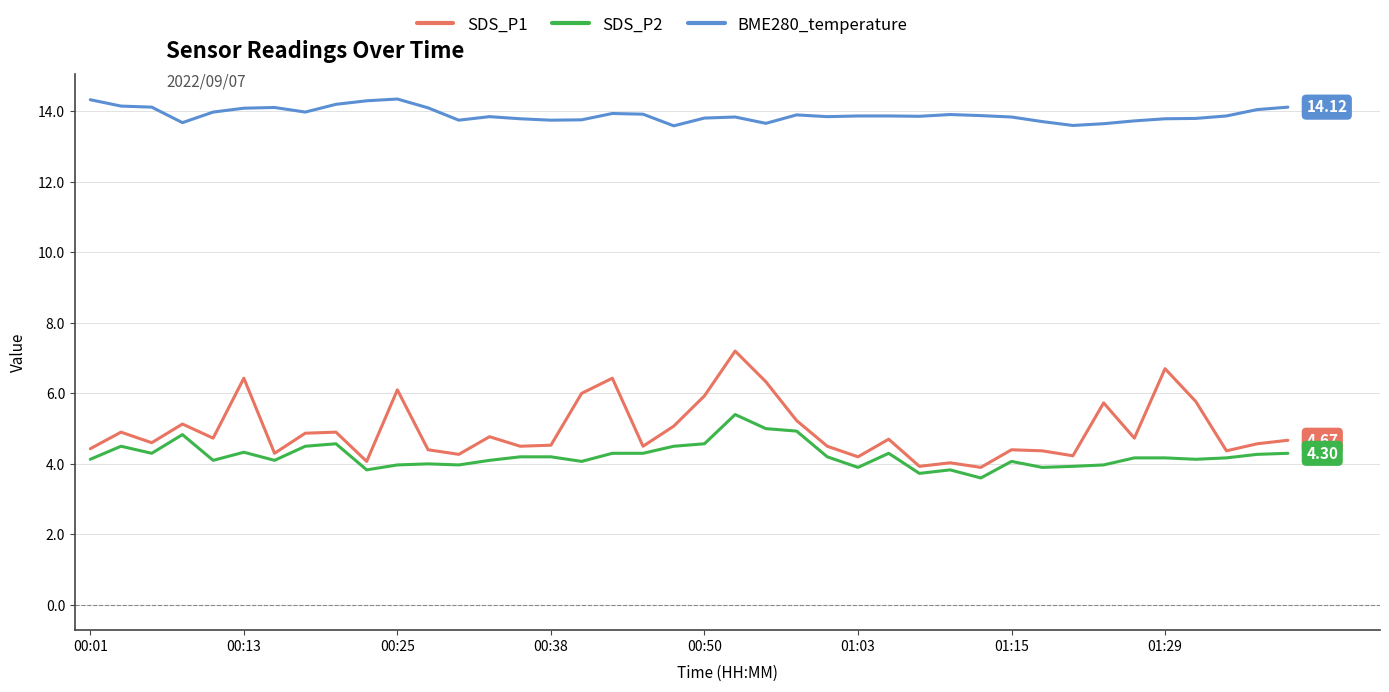

Does the chart display data point markers on the line(s)?

No